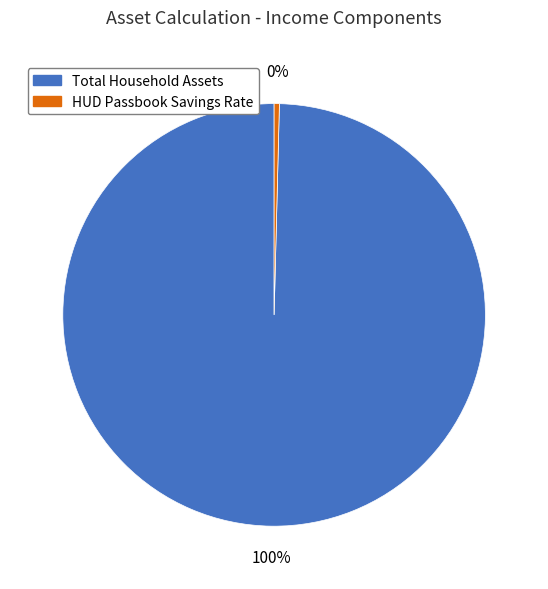

Does any single category account for the majority?

Yes